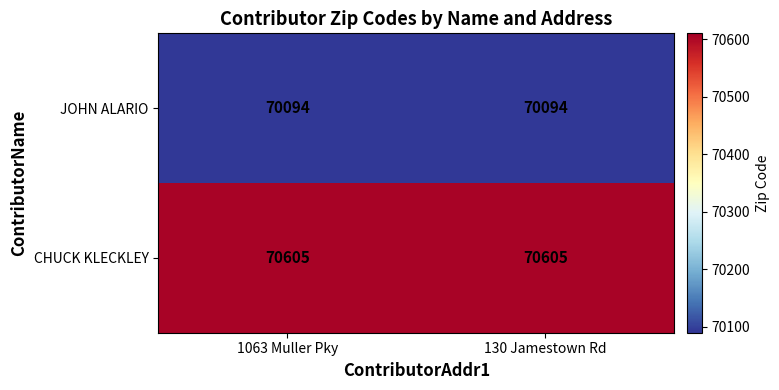

List the series in order of their peak value, highest first.

CHUCK KLECKLEY, JOHN ALARIO